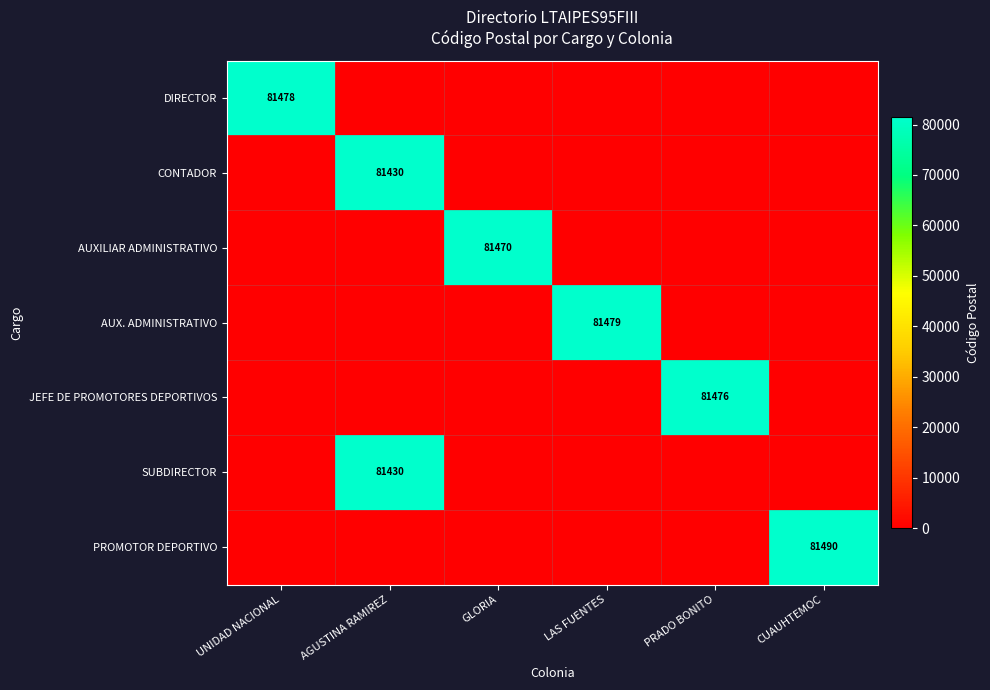

At which category is the sum across all series the highest?

AGUSTINA RAMIREZ